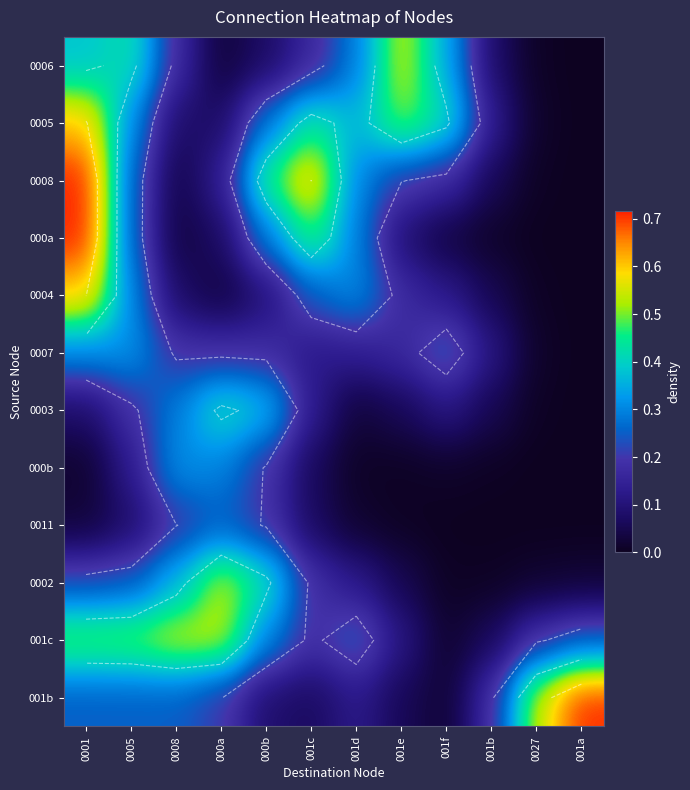

What is the total value across all series at 001d?

2.2